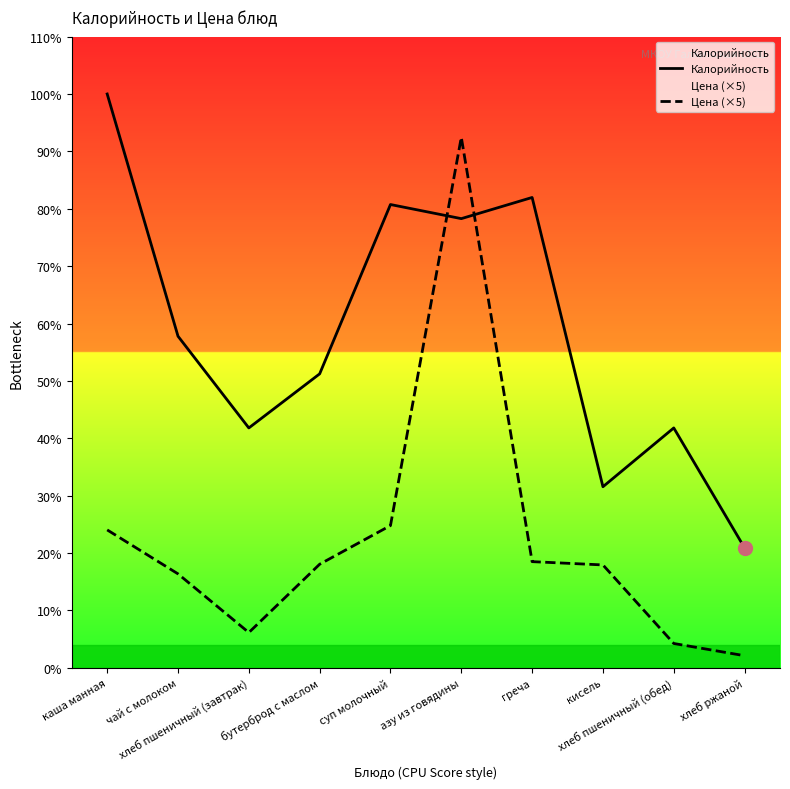

At how many categories does at least one series exceed 223?

2